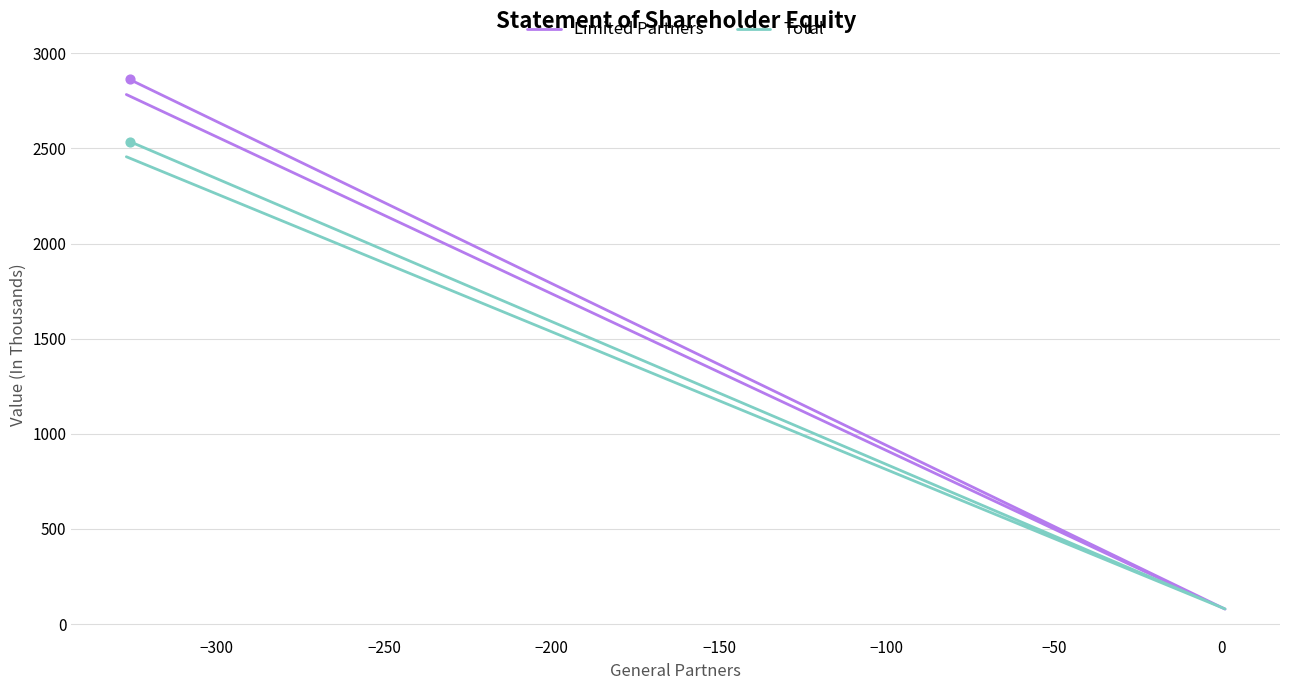

Which series has the largest Y range (max minus min)?

Limited Partners